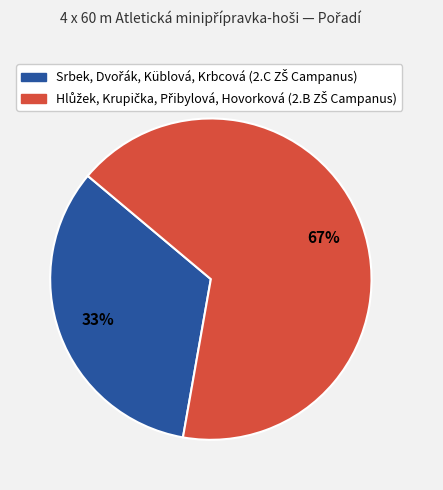

Does any single category account for the majority?

Yes